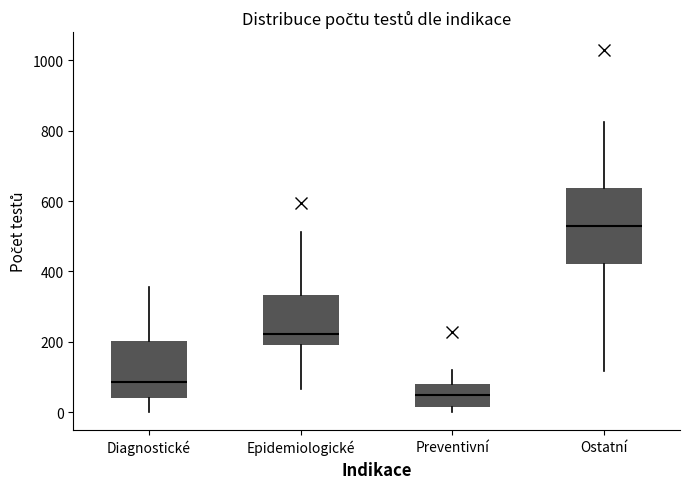

Which box has the highest median line?

Ostatní